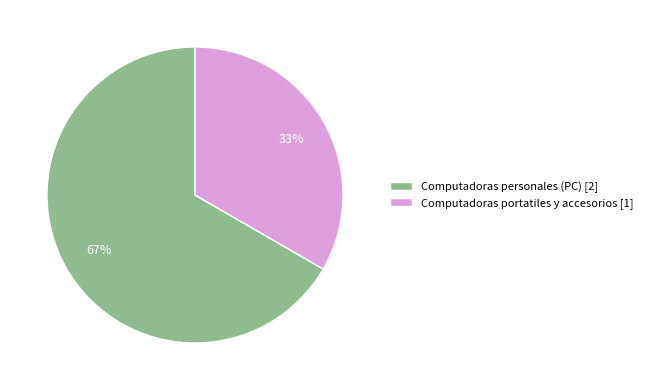

Is it true that Computadoras portatiles y accesorios is 22% of the pie?

False